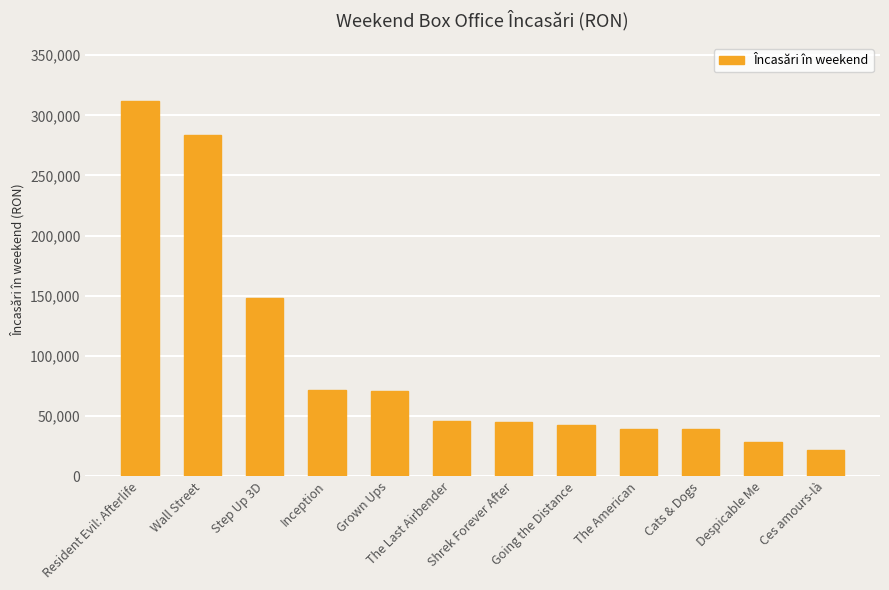

What is the approximate value at Cats & Dogs?

39065.0